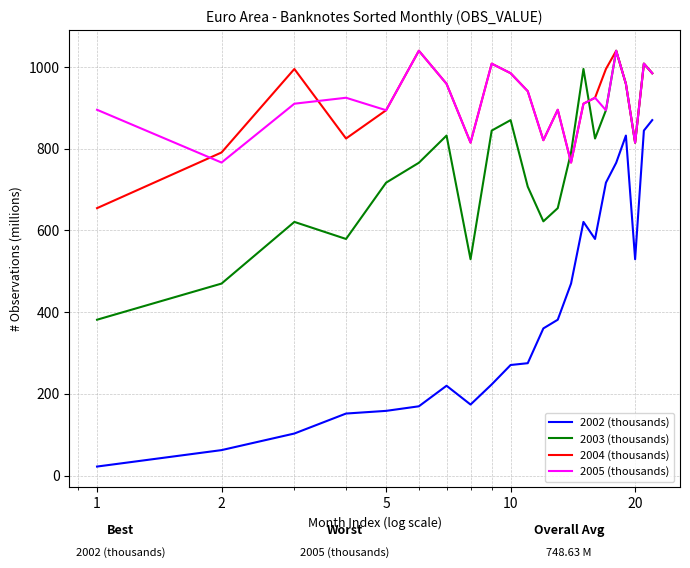

Which series has the widest spread of values?

2002 (thousands)